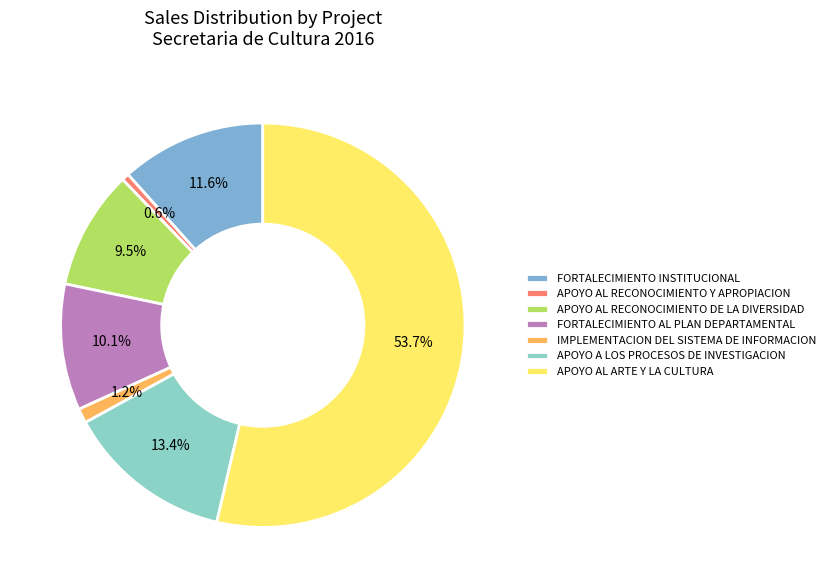

To the nearest percent, what portion does APOYO A LOS PROCESOS DE INVESTIGACION represent?

13%